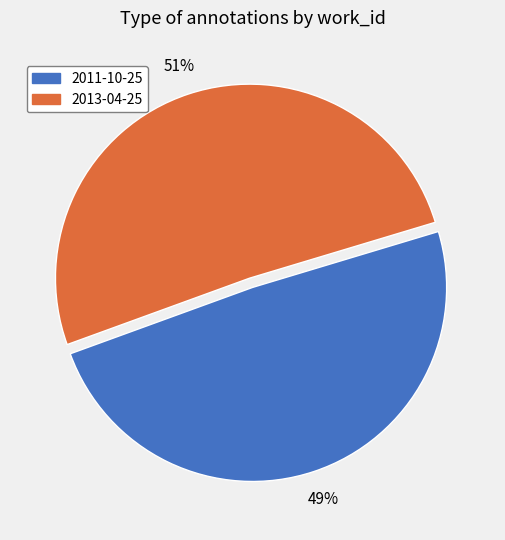

To the nearest percent, what is the combined percentage of 2013-04-25 and 2011-10-25?

100%